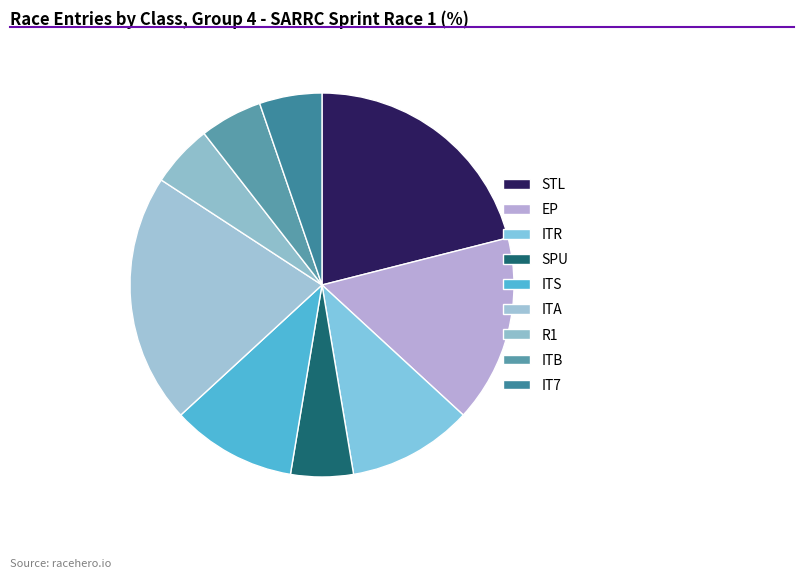

What percentage is the EP slice, to the nearest percent?

16%